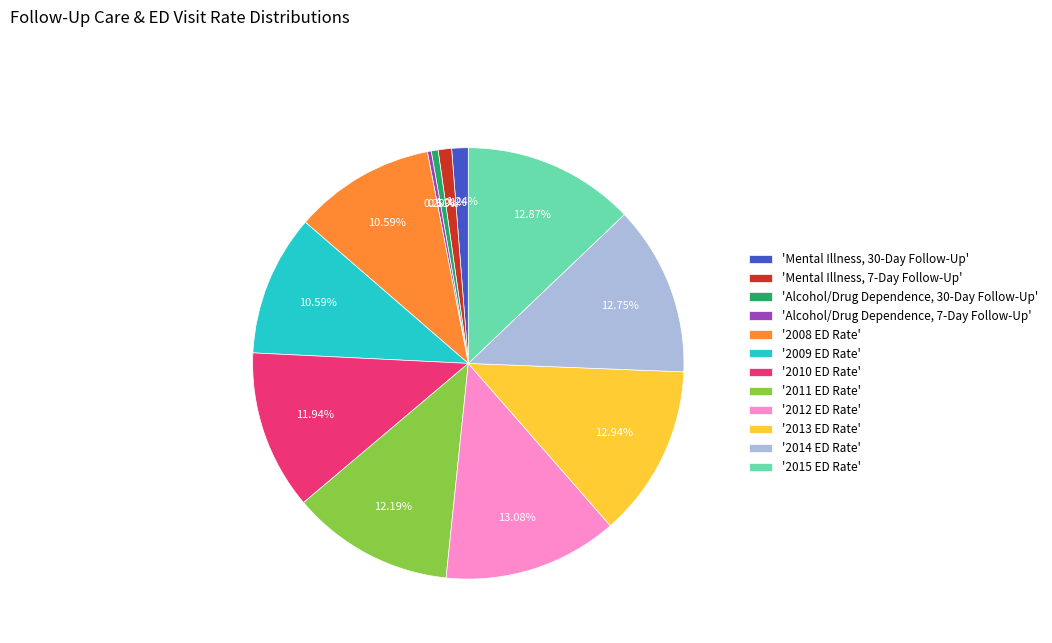

Is the sum of '2009 ED Rate' and '2012 ED Rate' greater than half?

No